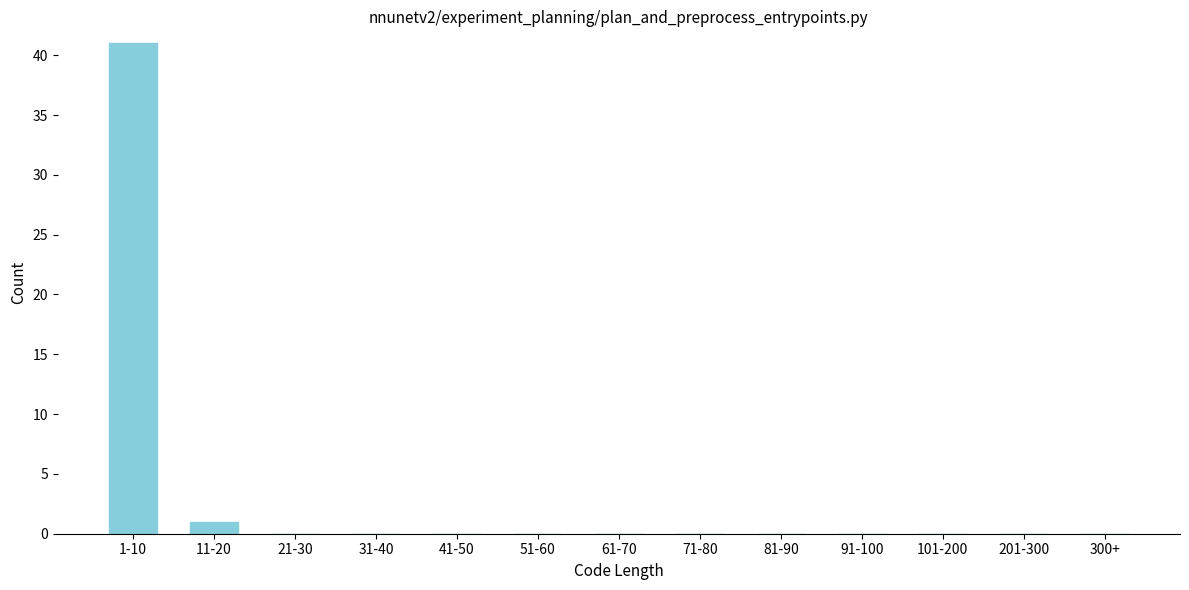

Reading right to left, transcribe all the data shown in this chart.

300+=0	201-300=0	101-200=0	91-100=0	81-90=0	71-80=0	61-70=0	51-60=0	41-50=0	31-40=0	21-30=0	11-20=1	1-10=41